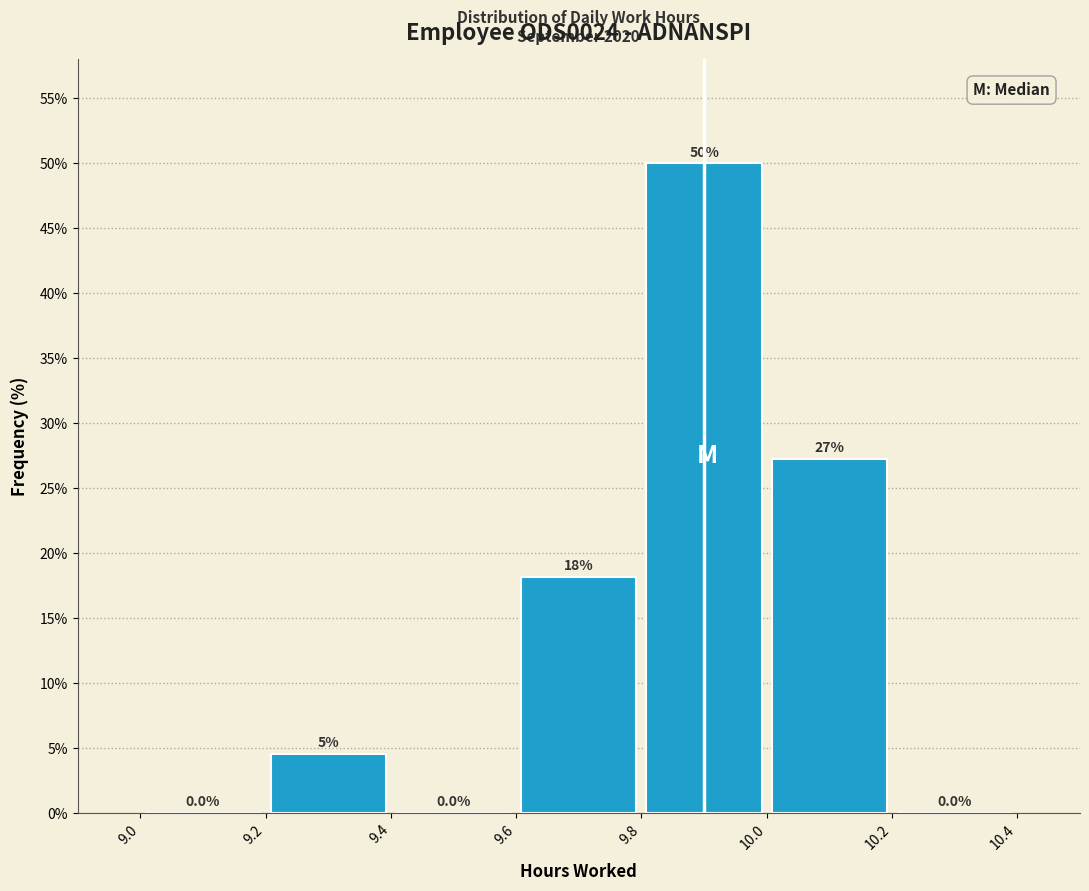

Which range on the x-axis has the tallest bar?

9.8 to 10.0